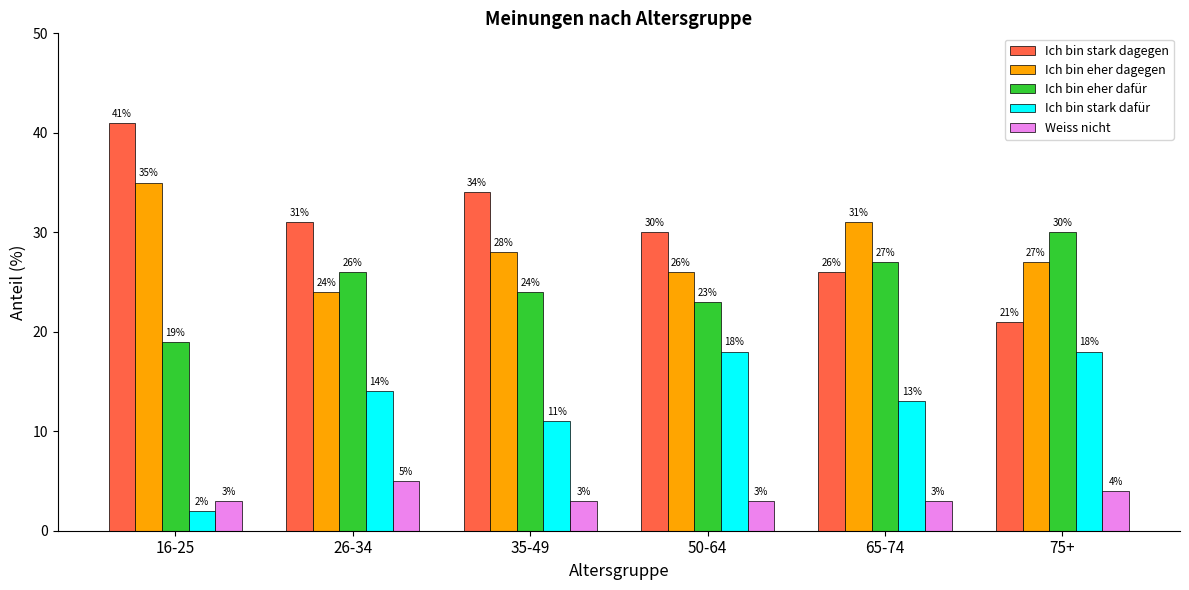

At which category does the chart reach its minimum across all series?

16-25